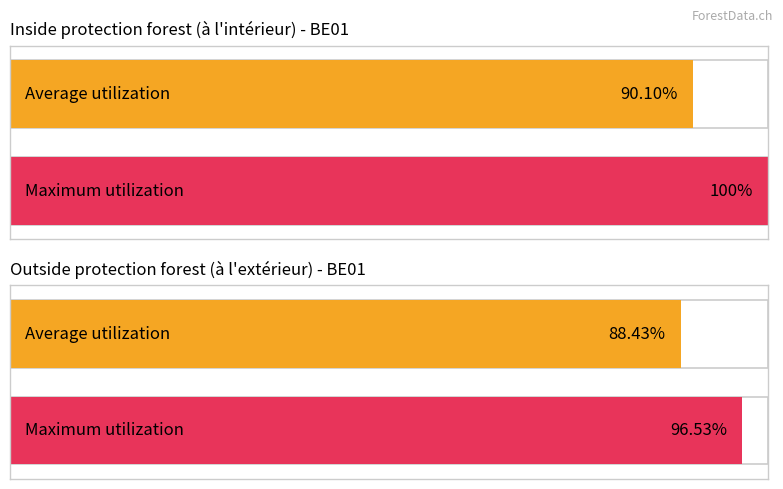

The à l'intérieur (1000 ha) series shows 4.9 at 0. True or false?

False